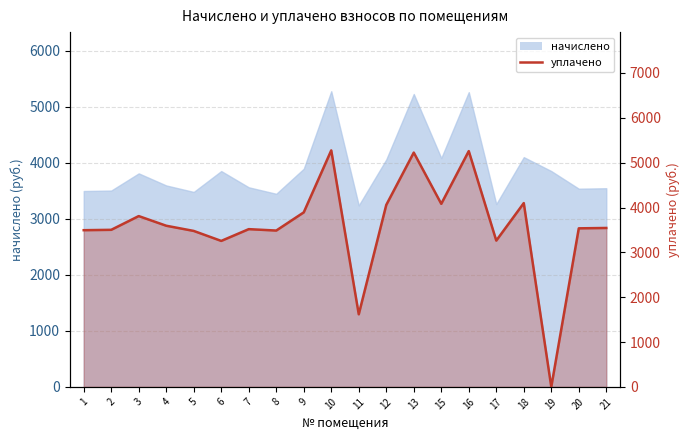

How many points are higher than both their immediate neighbors (excluding endpoints)?

6